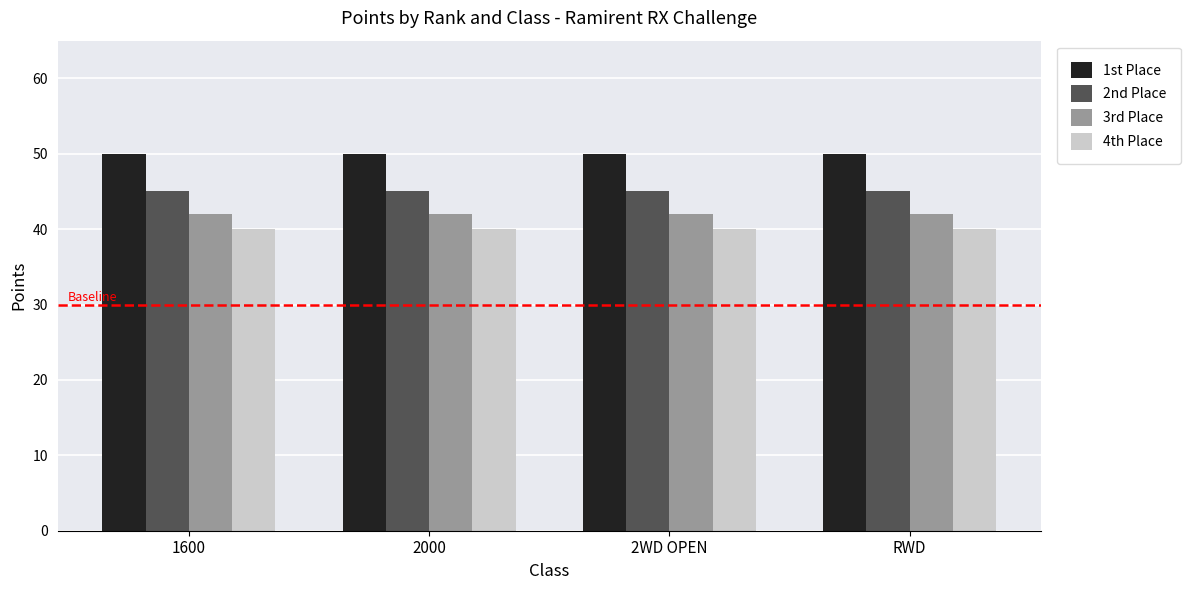

Are the bars grouped side by side (vs. stacked)?

Yes